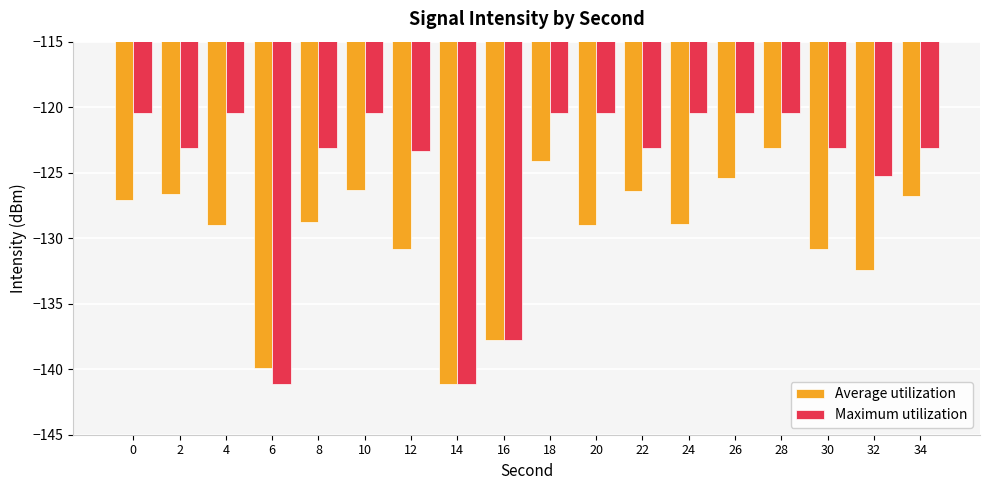

How many values in the Average utilization series exceed -128?

8